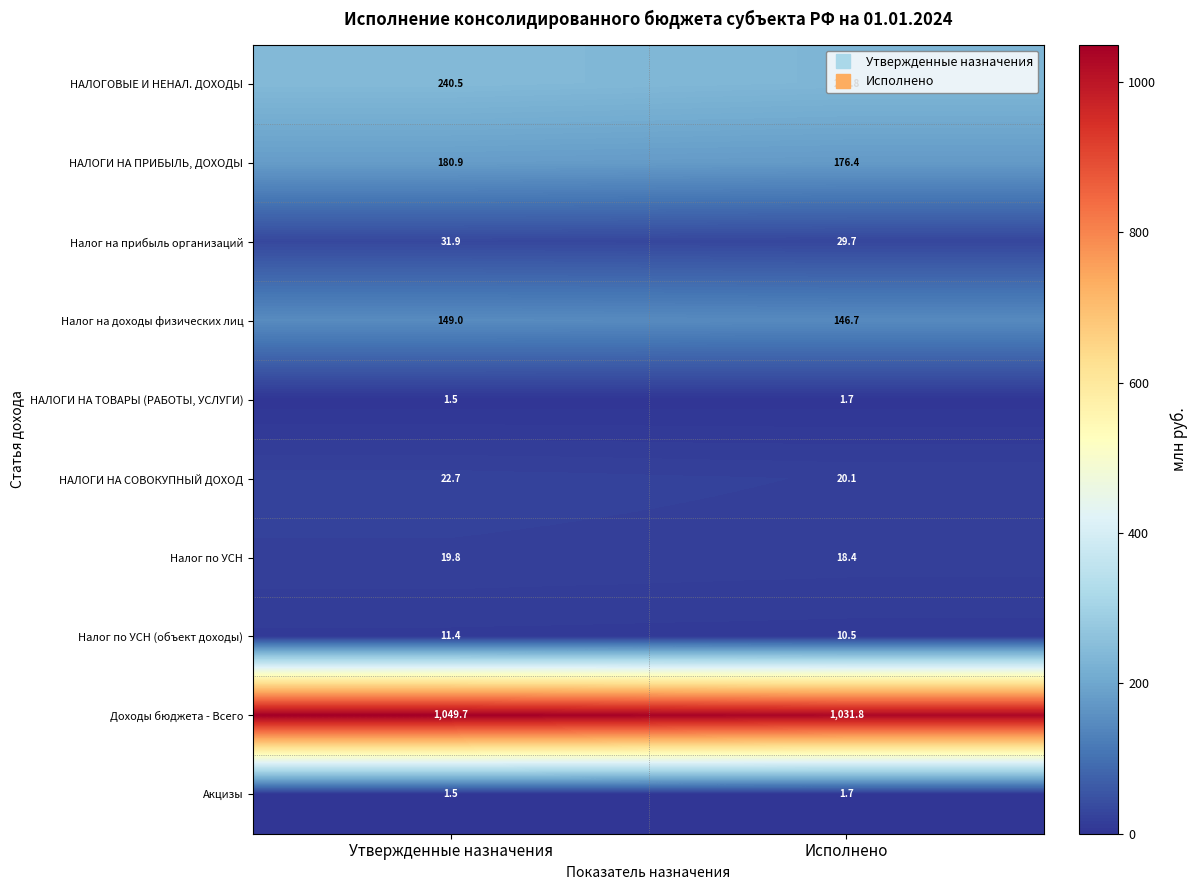

Which series has the widest spread of values?

Доходы бюджета - Всего